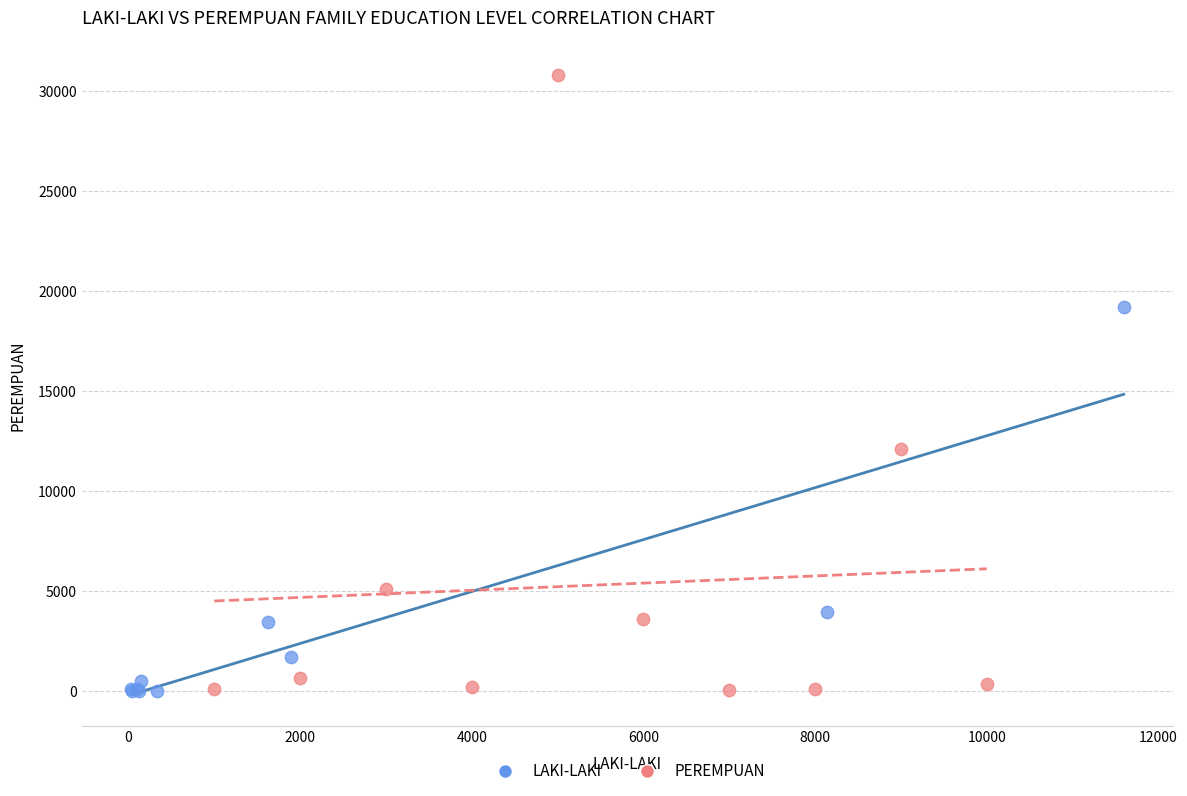

Which series has the widest spread of Y values?

PEREMPUAN